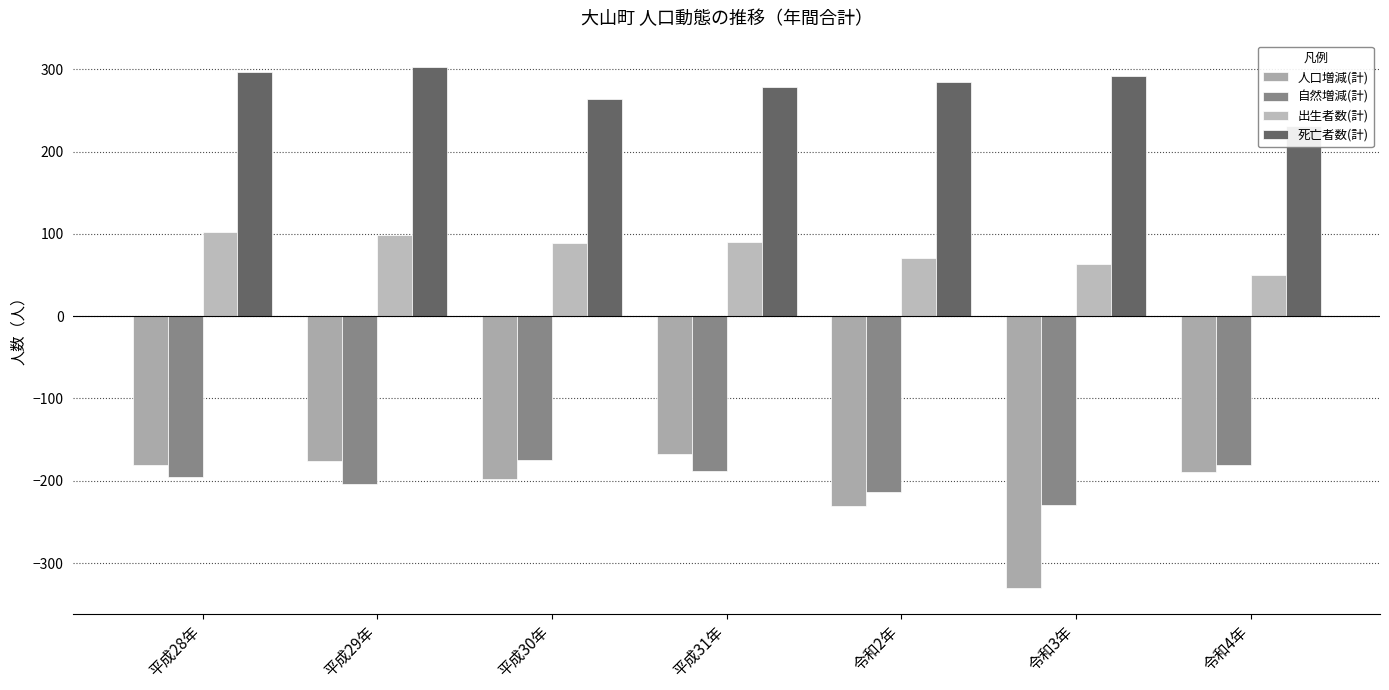

Which series has the largest total across all categories?

死亡者数(計)